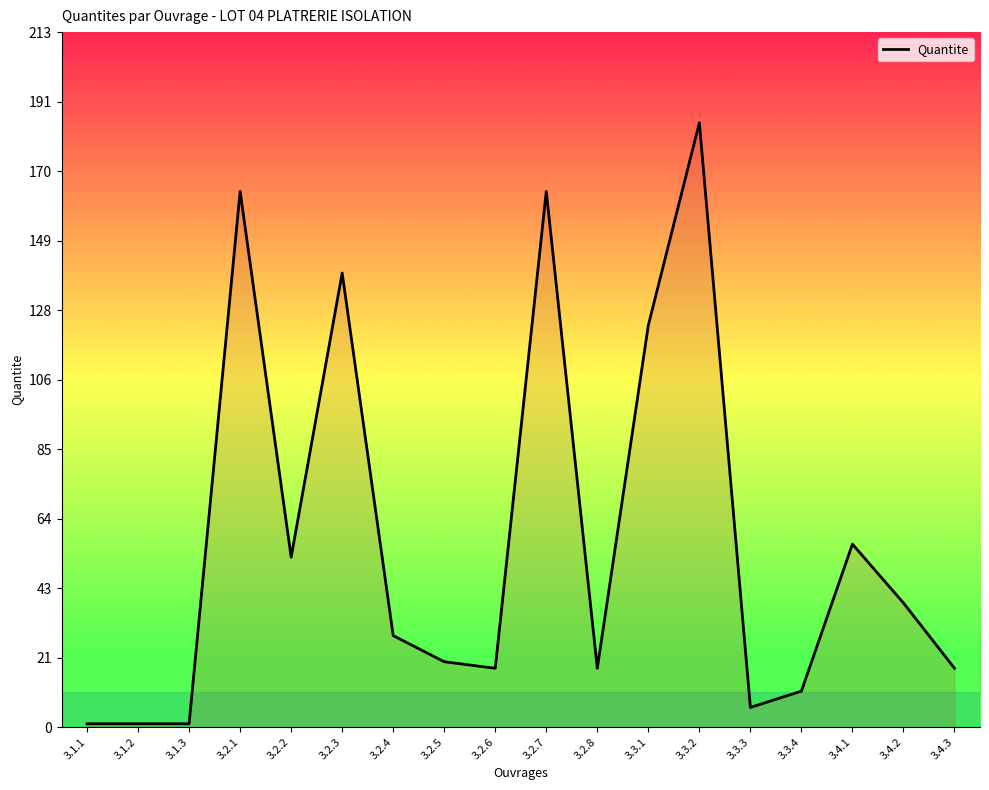

What is the change in value from 3.2.2 to 3.3.2?

+133